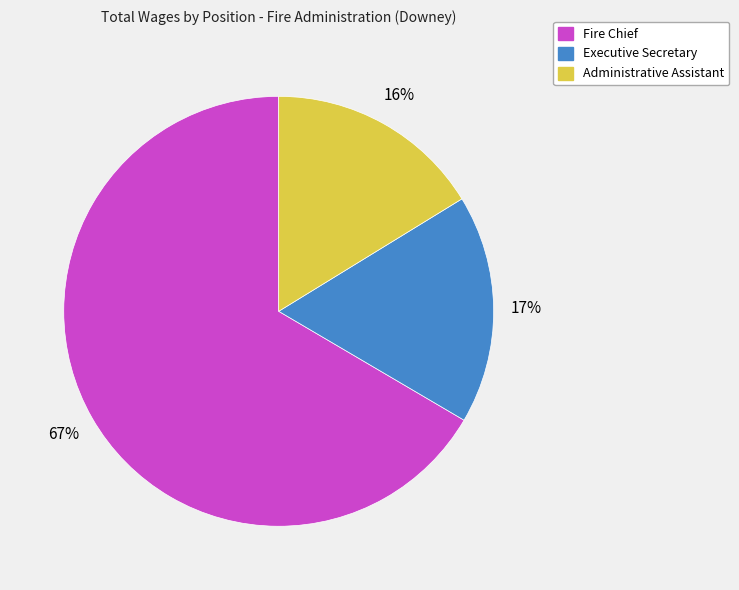

How many slices are in this pie chart?

3